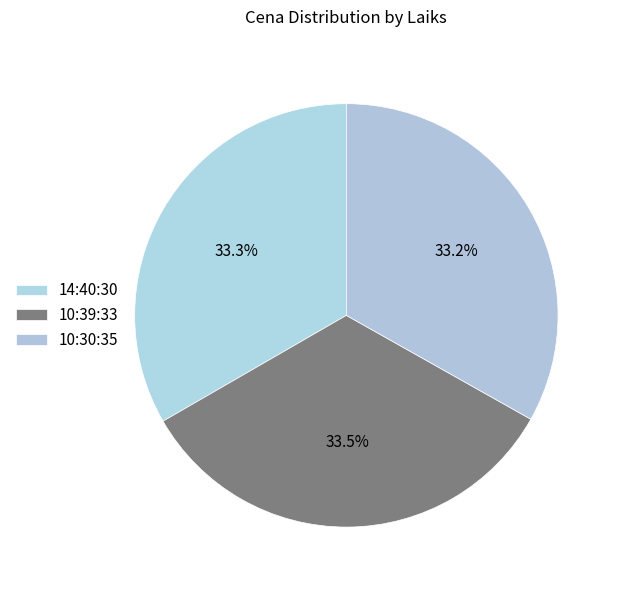

What is the ratio of the value at 10:30:35 to the value at 14:40:30?

1.0